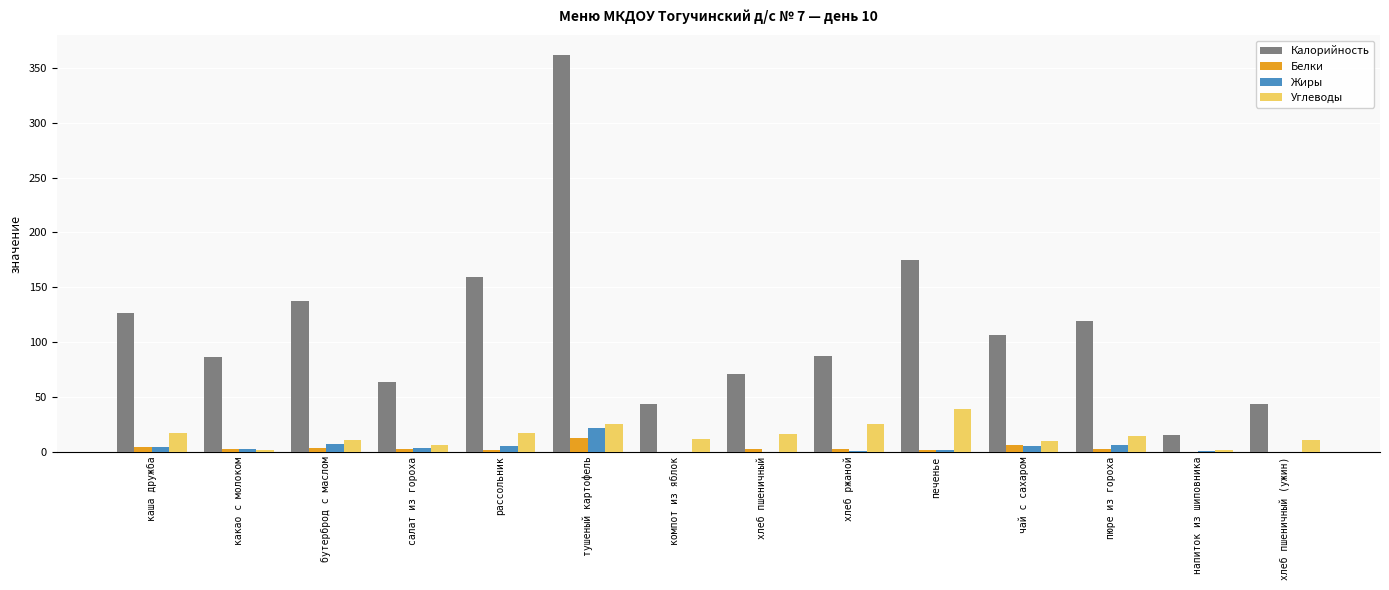

Which series has the largest total across all categories?

Калорийность